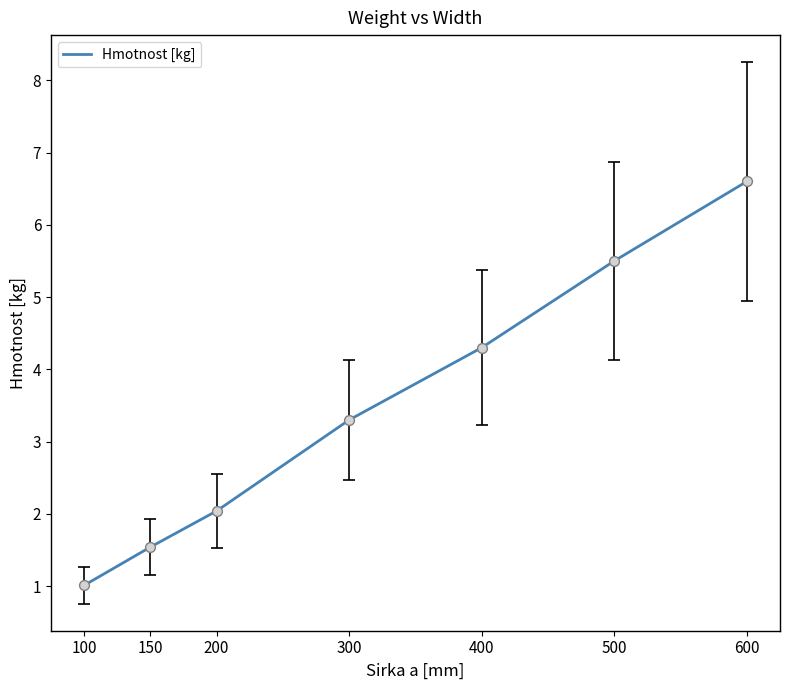

What is the ratio of the value at 400 to the value at 200?

2.1